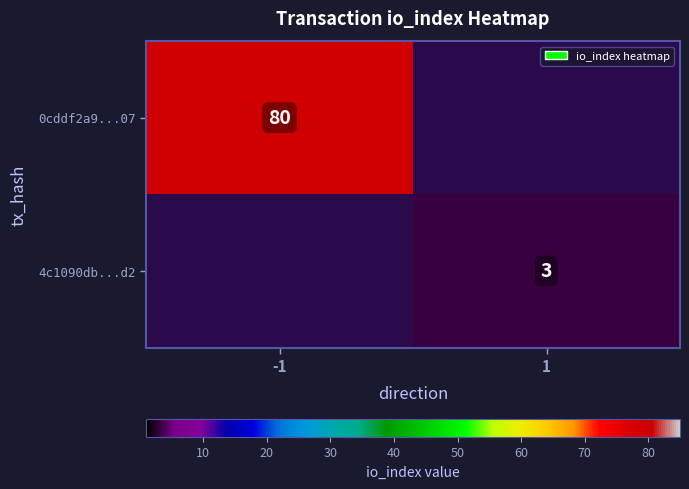

Is it true that 0cddf2a9...07 equals 80 at -1?

True